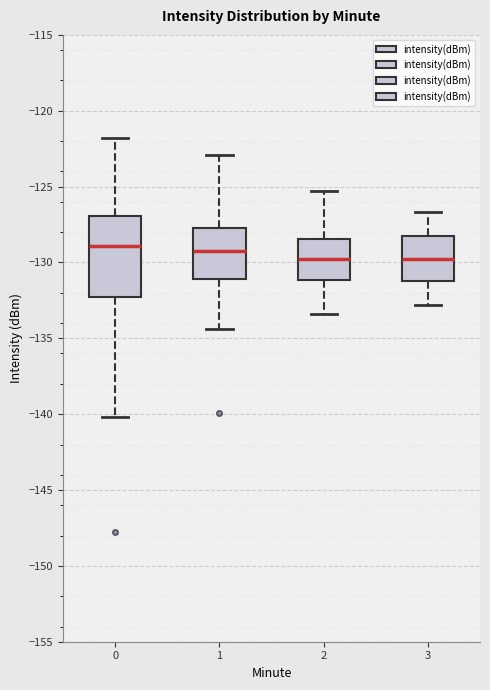

Reading left to right, transcribe this box plot: for each box, give where its median line is, the range the box spans, and where its two whiskers end, as read against the y-axis. The values are not printed on the chart, so give them approximately, as read against the axis.

0: median -129.0, box -132.5 to -127.0, whiskers -140.0 to -122.0
1: median -129.0, box -131.0 to -127.5, whiskers -134.5 to -123.0
2: median -129.5, box -131.0 to -128.5, whiskers -133.5 to -125.5
3: median -130.0, box -131.0 to -128.0, whiskers -133.0 to -126.5